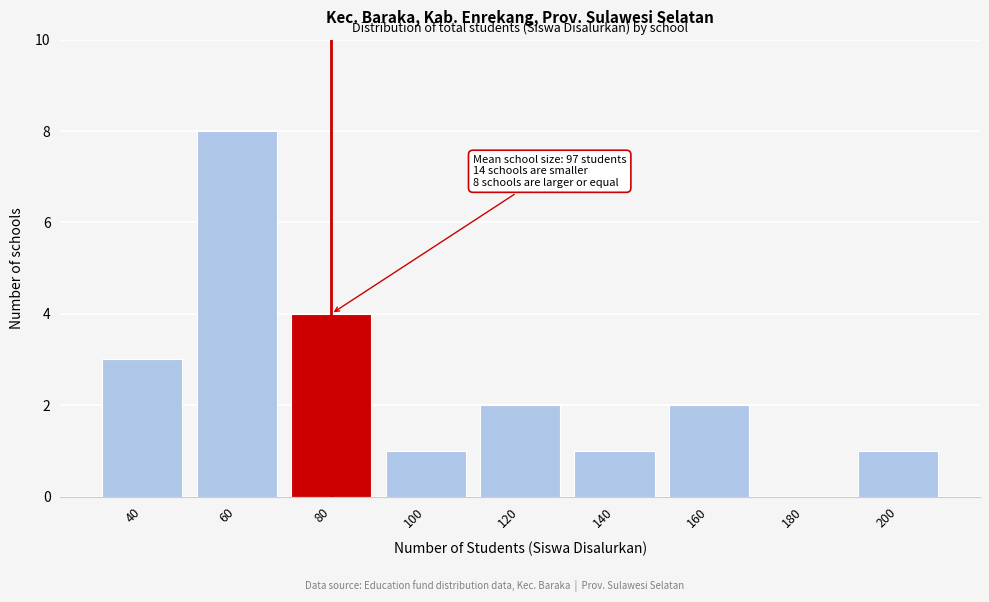

Reading left to right, transcribe all the data shown in this chart.

40=3	60=8	80=4	100=1	120=2	140=1	160=2	180=0	200=1